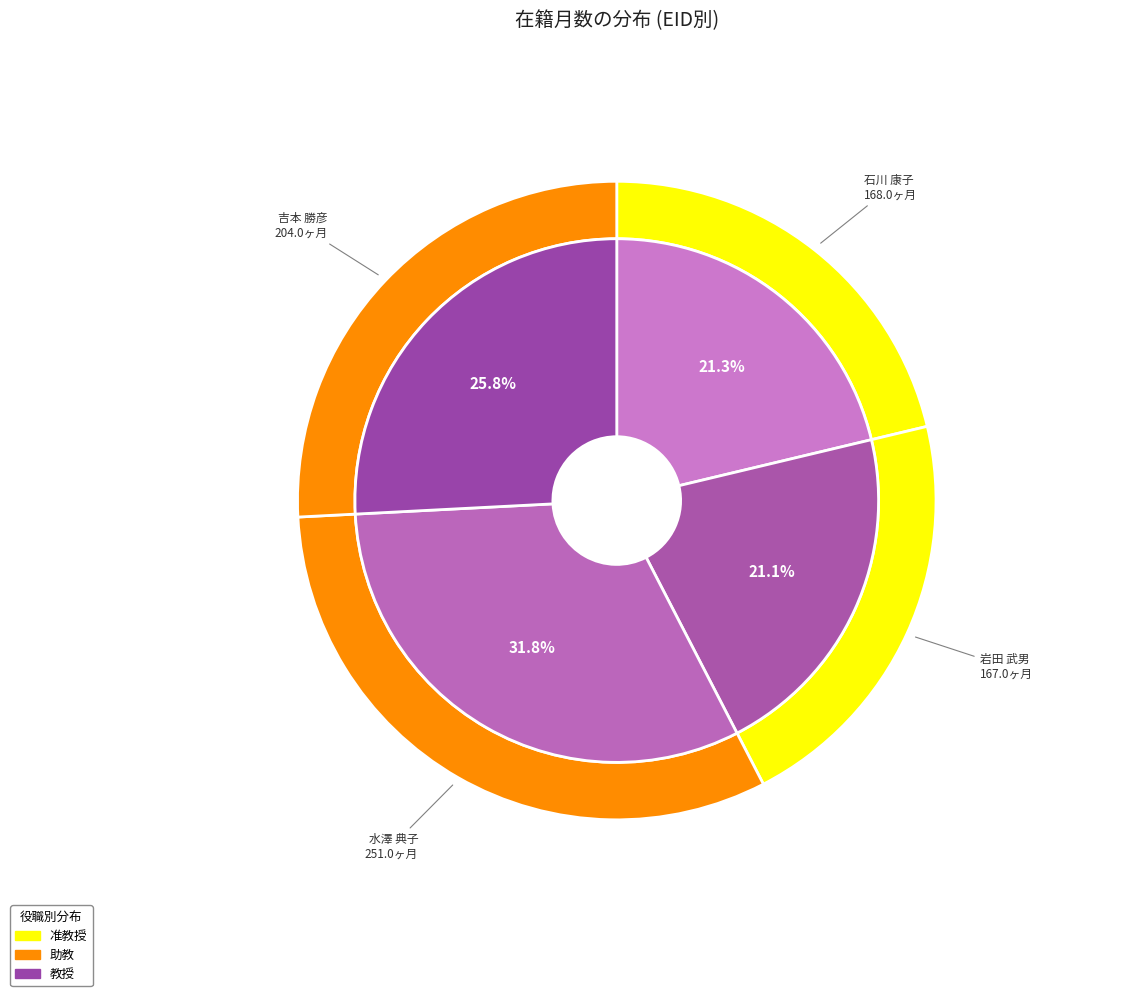

Is there a majority slice in this chart?

No